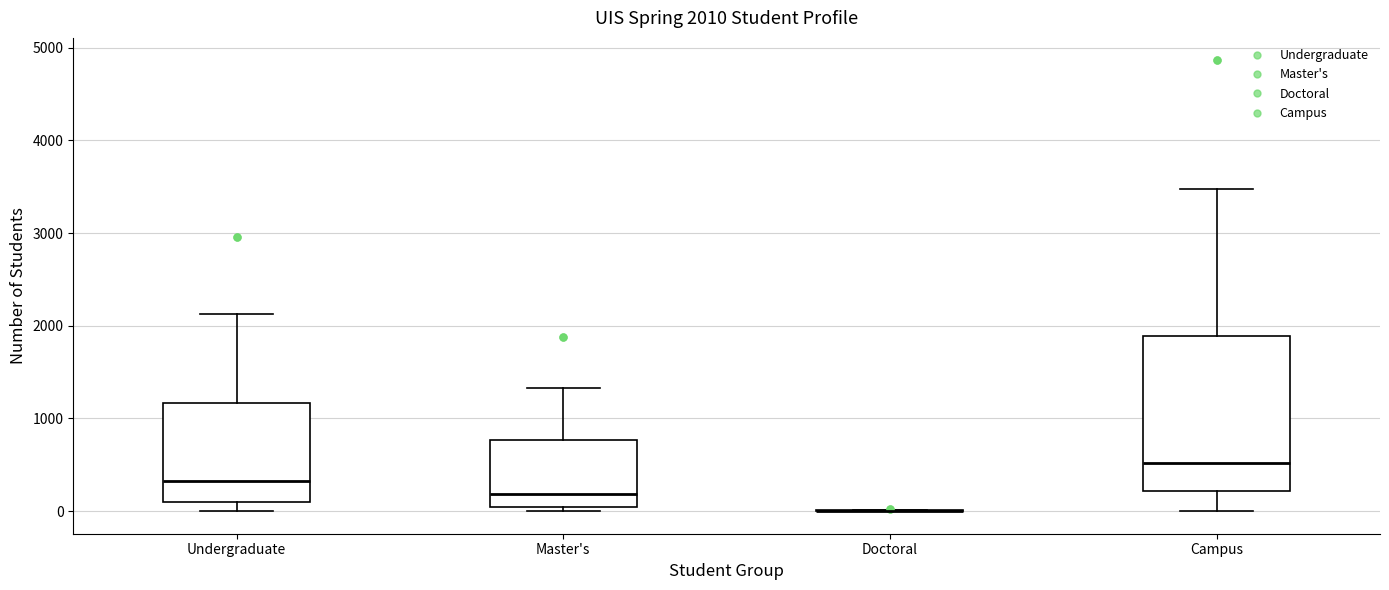

Comparing the boxes themselves (not the whiskers), which one is the tallest?

Campus